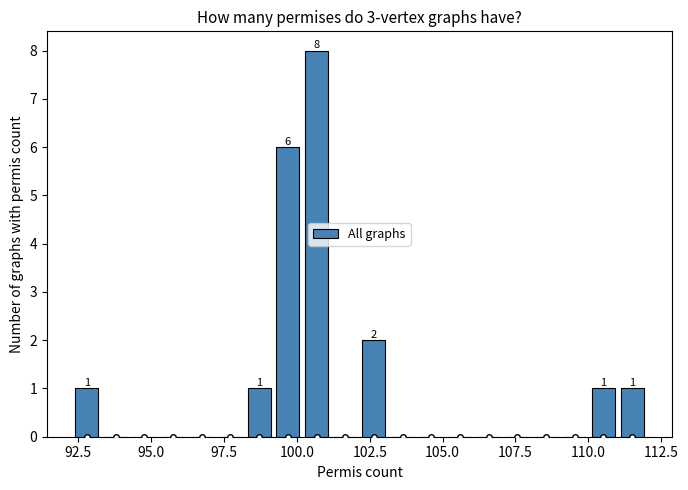

Read against the x-axis, roughly where is the centre of the tallest bar?

100.5